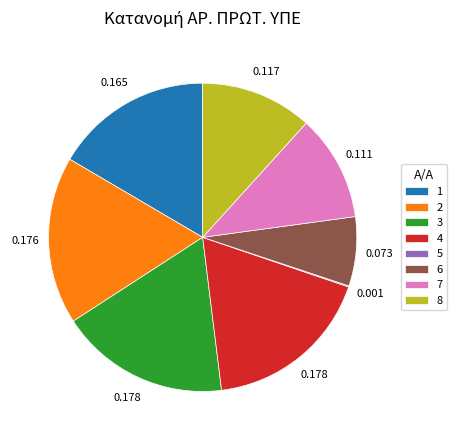

Do 6 and 1 together represent more than half of the pie?

No